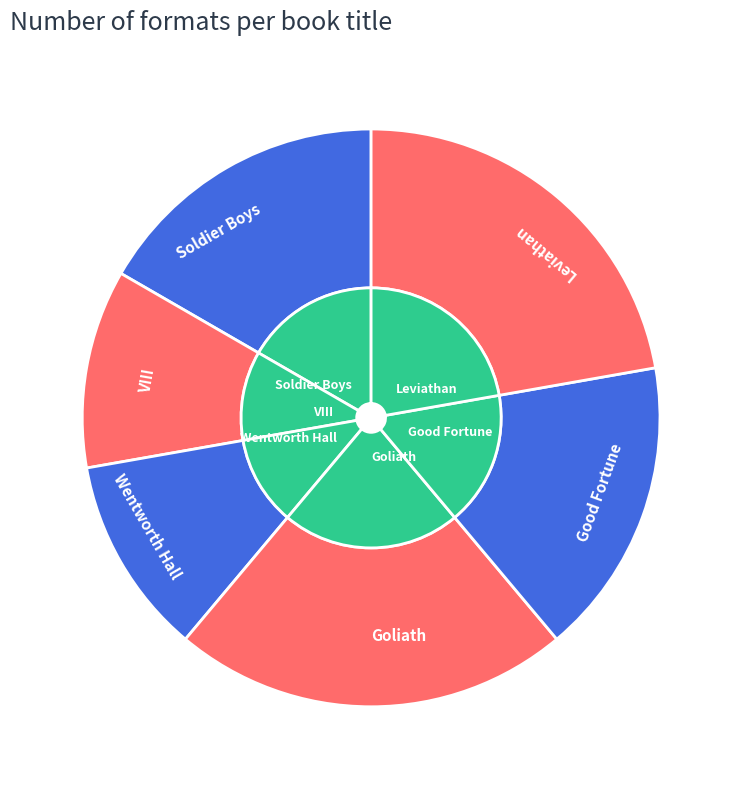

How many segments does this pie chart have?

6